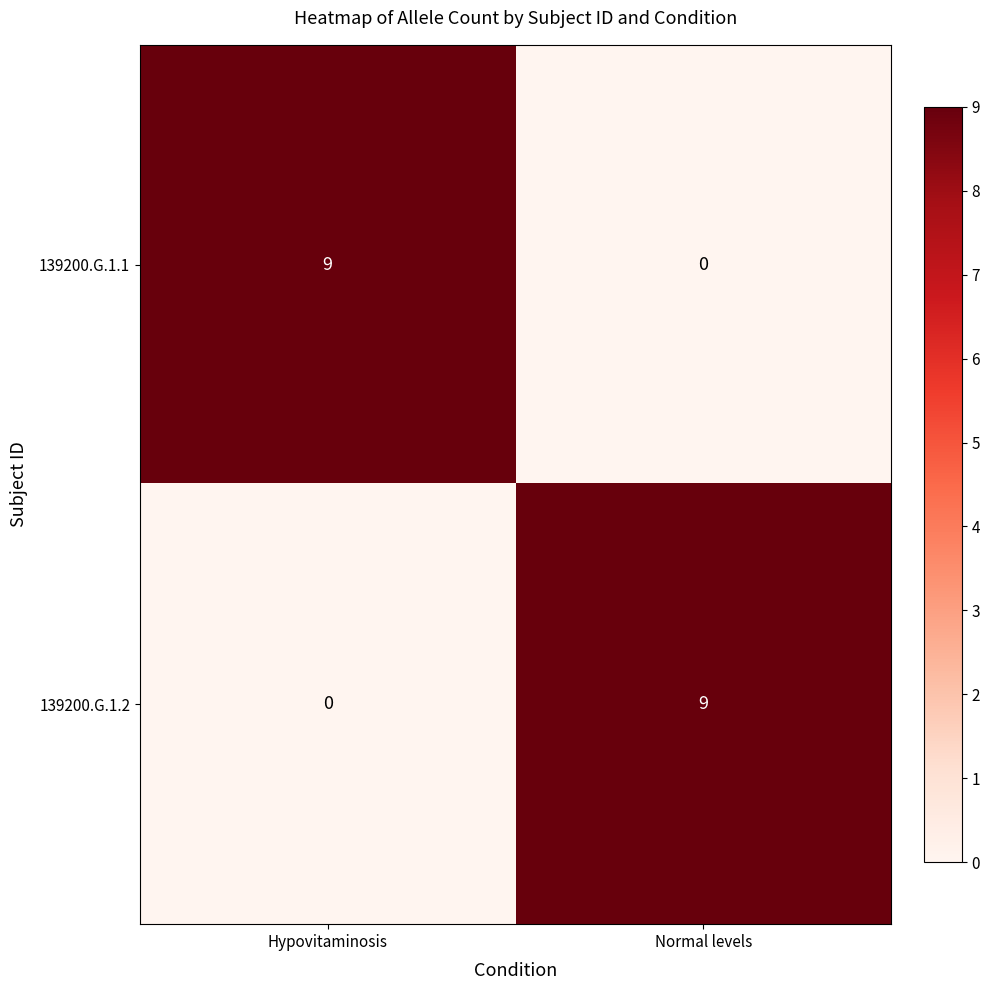

What is the difference between the 139200.G.1.1 values at Hypovitaminosis and Normal levels?

9